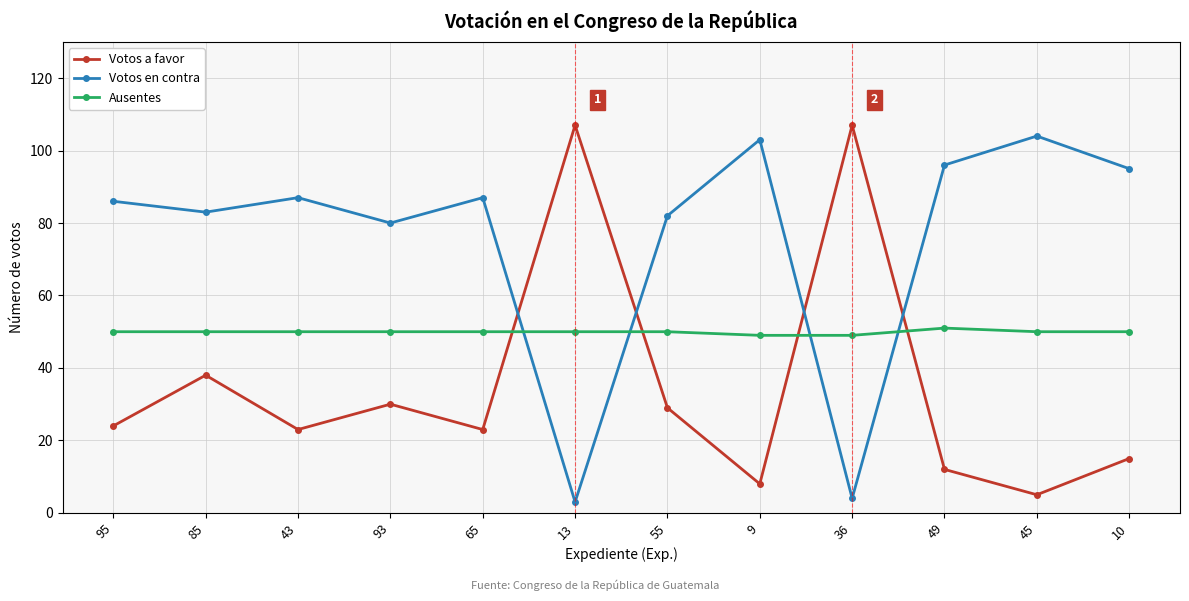

Reading left to right, extract all data points from this chart.

Votos a favor: 24	38	23	30	23	107	29	8	107	12	5	15
Votos en contra: 86	83	87	80	87	3	82	103	4	96	104	95
Ausentes: 50	50	50	50	50	50	50	49	49	51	50	50